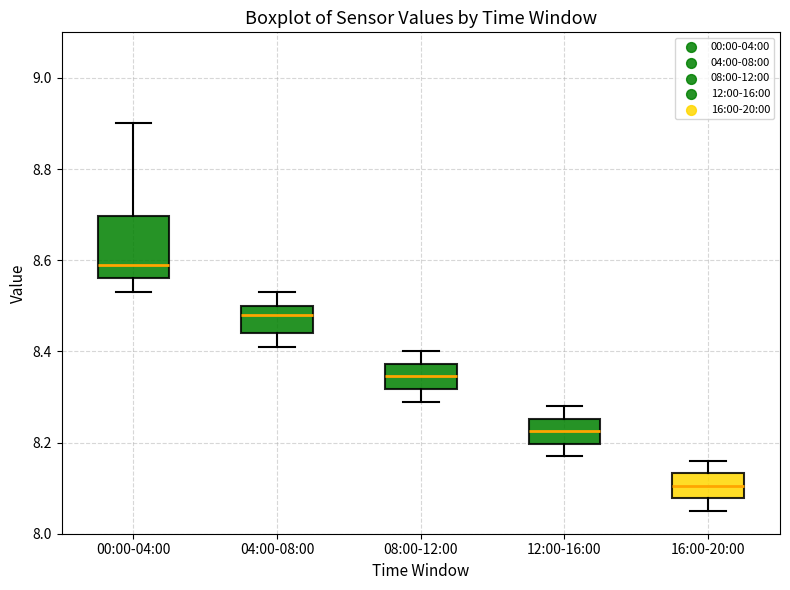

Which box has the highest median line?

00:00-04:00